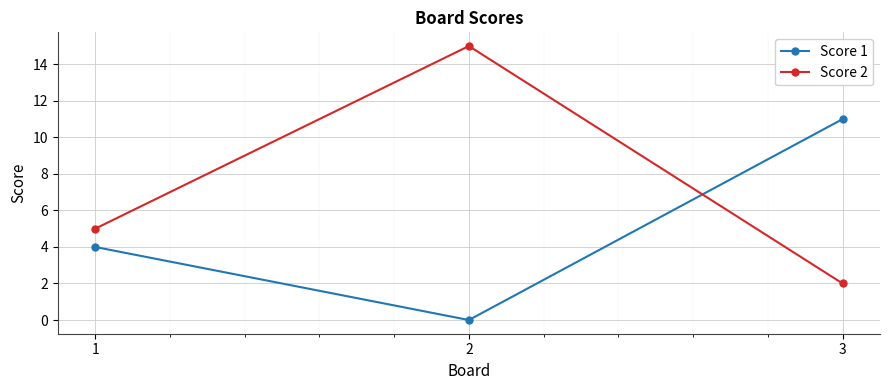

Count the number of data series in this chart.

2